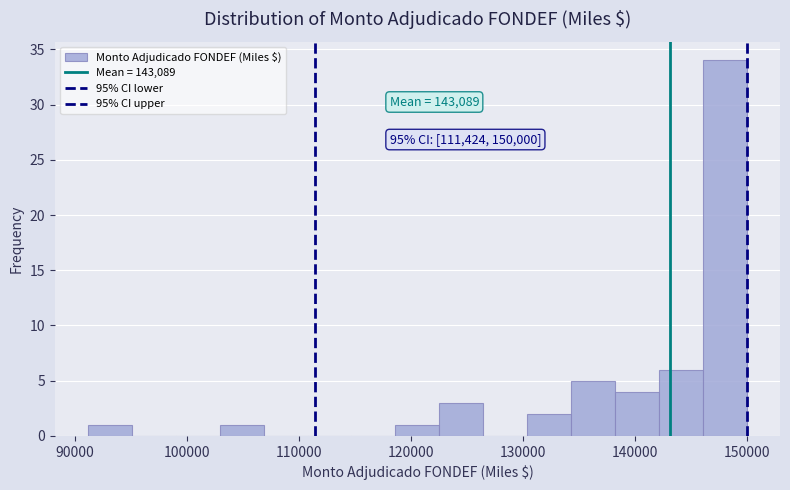

Read against the x-axis, roughly where is the centre of the tallest bar?

148000